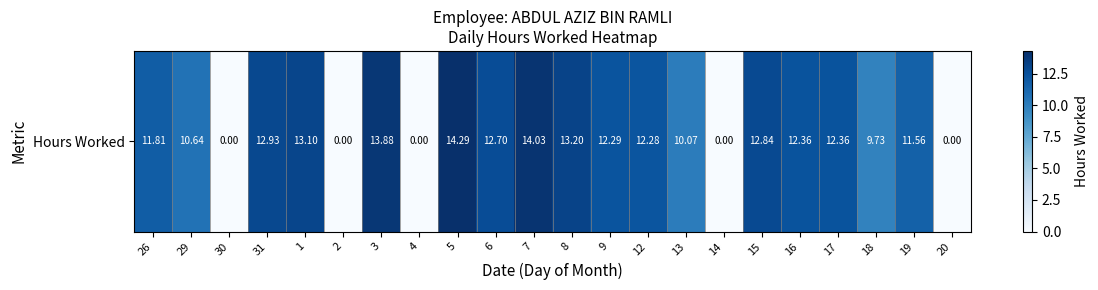

At which category does the chart reach its minimum across all series?

30